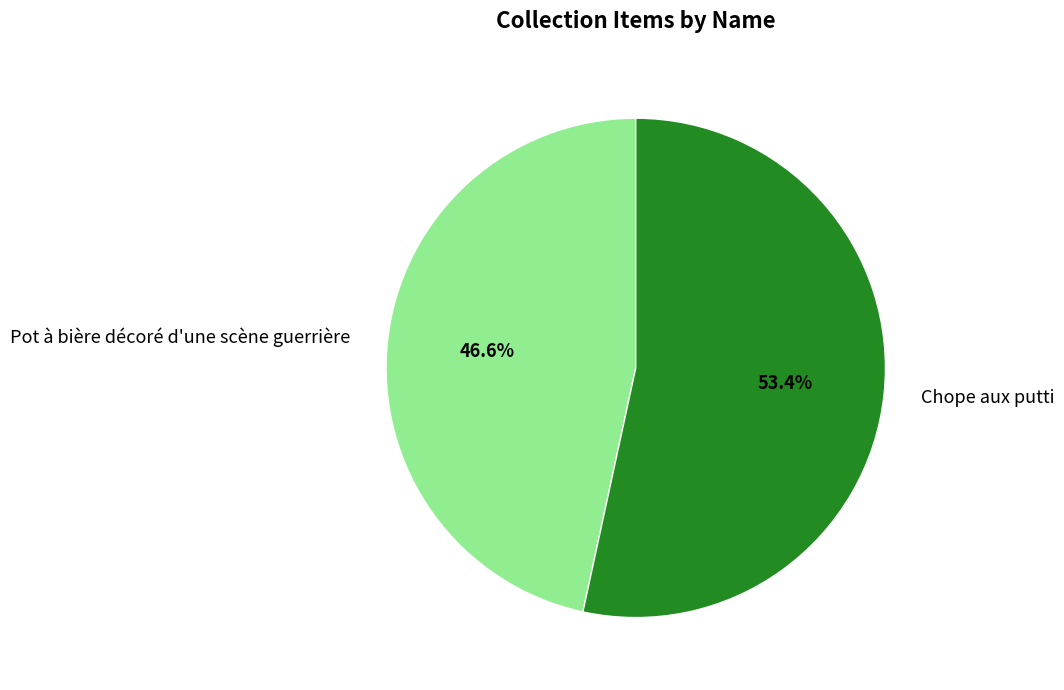

Which slice is the smallest?

Pot à bière décoré d'une scène guerrière